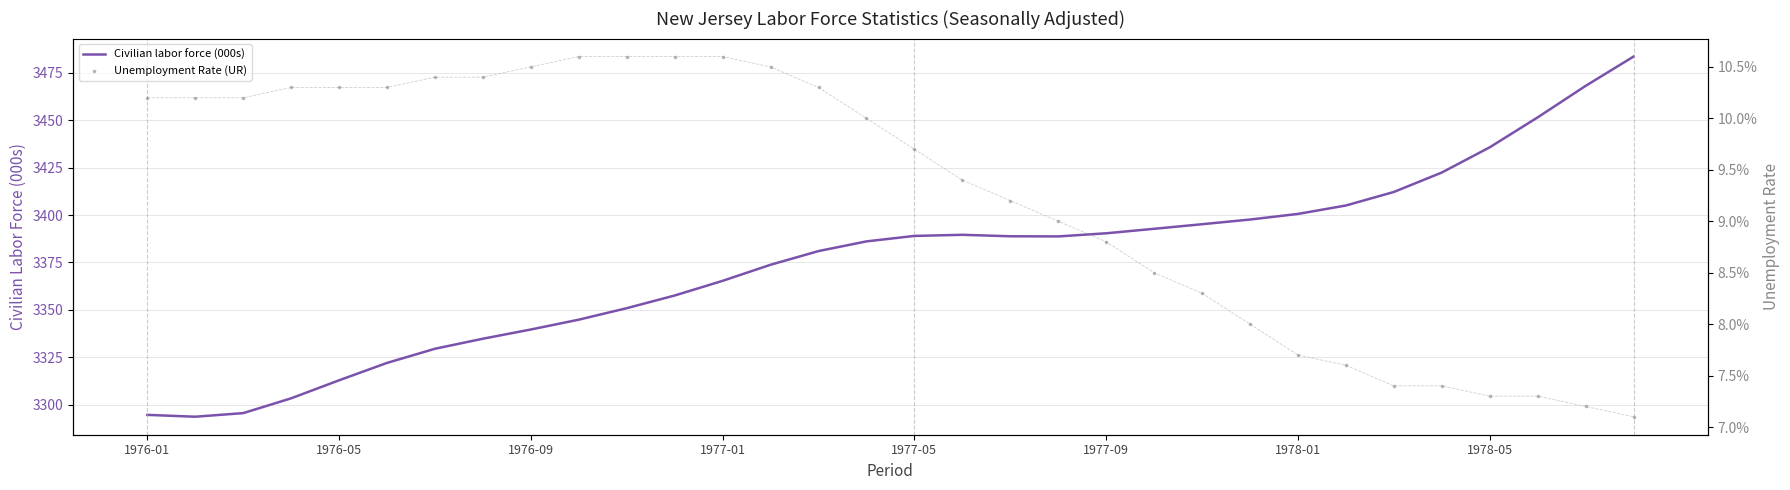

What are all the series names shown in the legend?

Civilian labor force (000s), Unemployment Rate (UR)